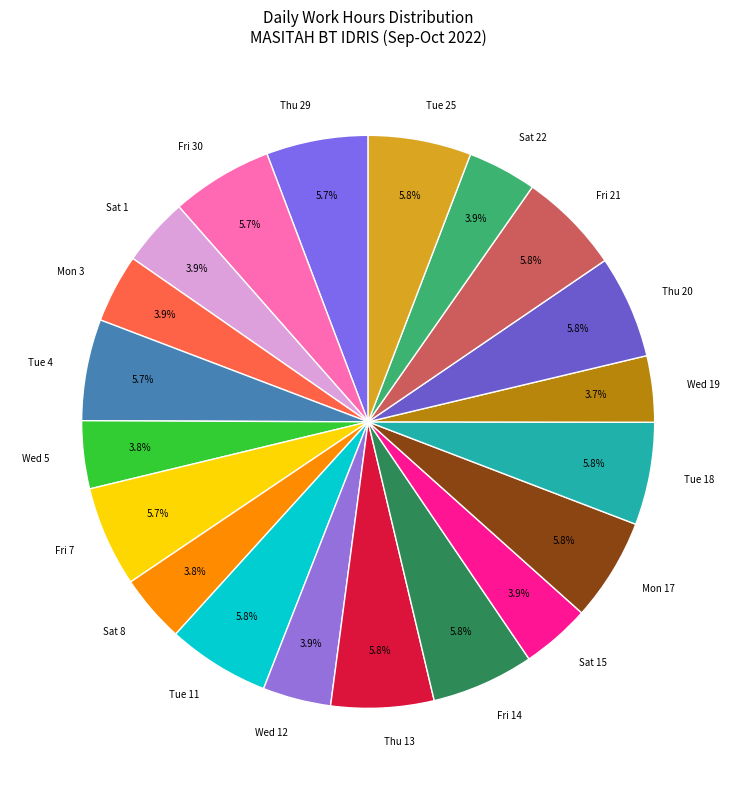

To the nearest percent, what portion does Thu 13 represent?

6%